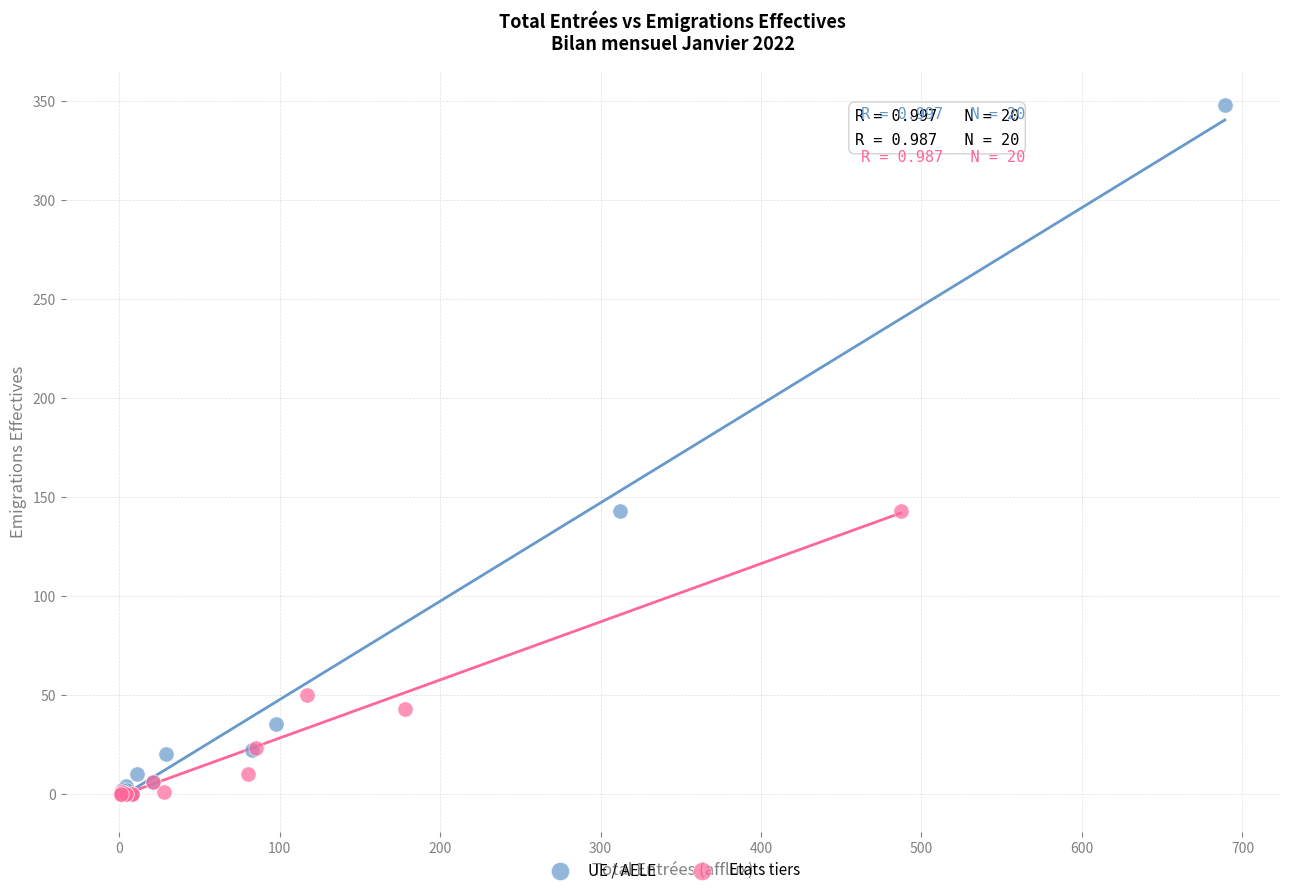

Which series contains the highest Y value?

UE / AELE